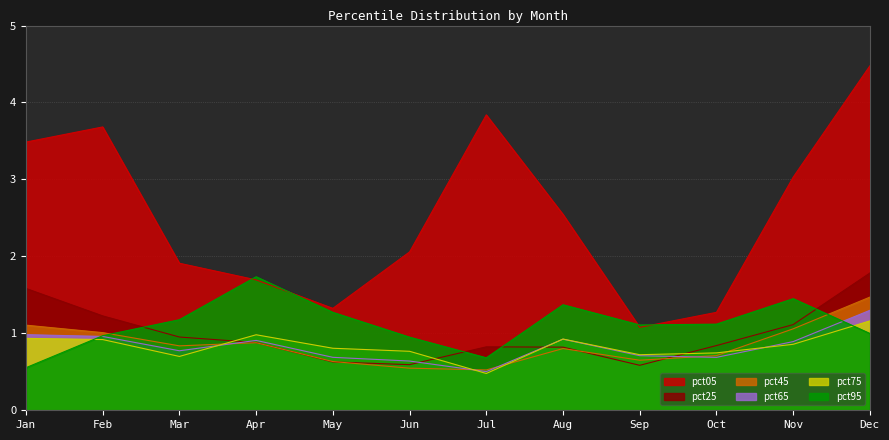

Rank the categories by pct25 value from lowest to highest.

Sep, Jun, May, Aug, Jul, Oct, Apr, Mar, Nov, Feb, Jan, Dec